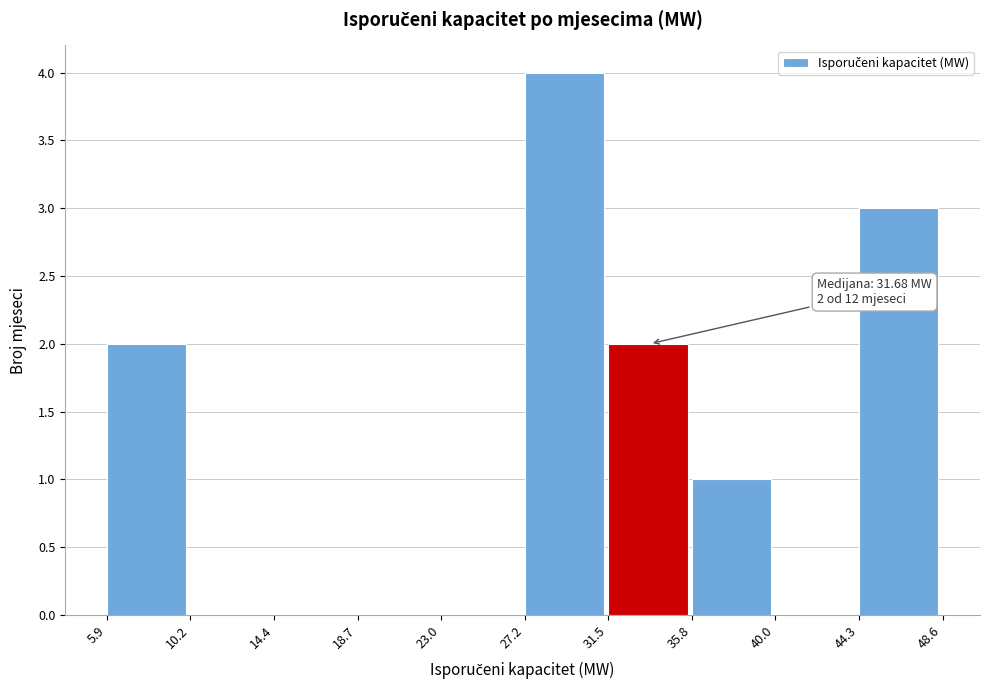

Over which range of the x-axis is the bar tallest?

27.2 to 31.5